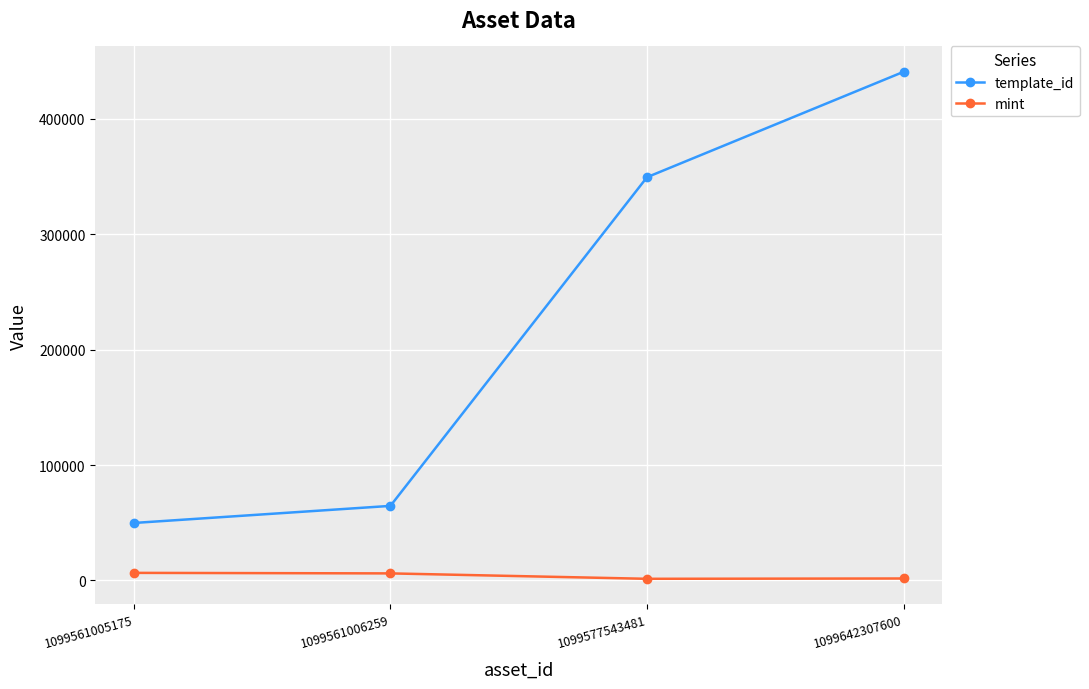

True or false: mint and template_id intersect in this chart.

False